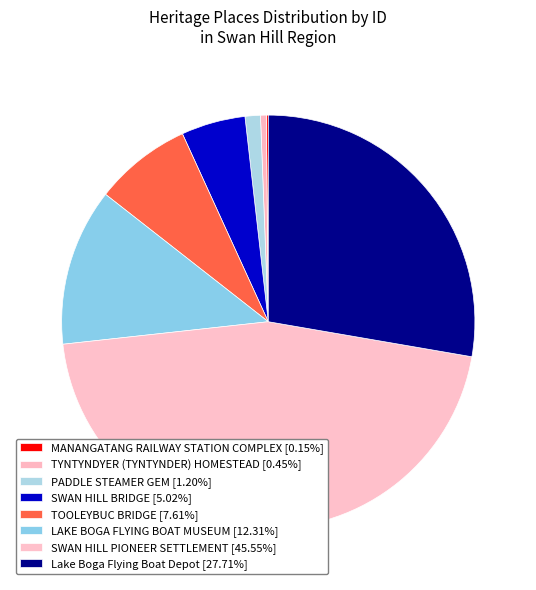

To the nearest percent, what portion does SWAN HILL BRIDGE represent?

5%